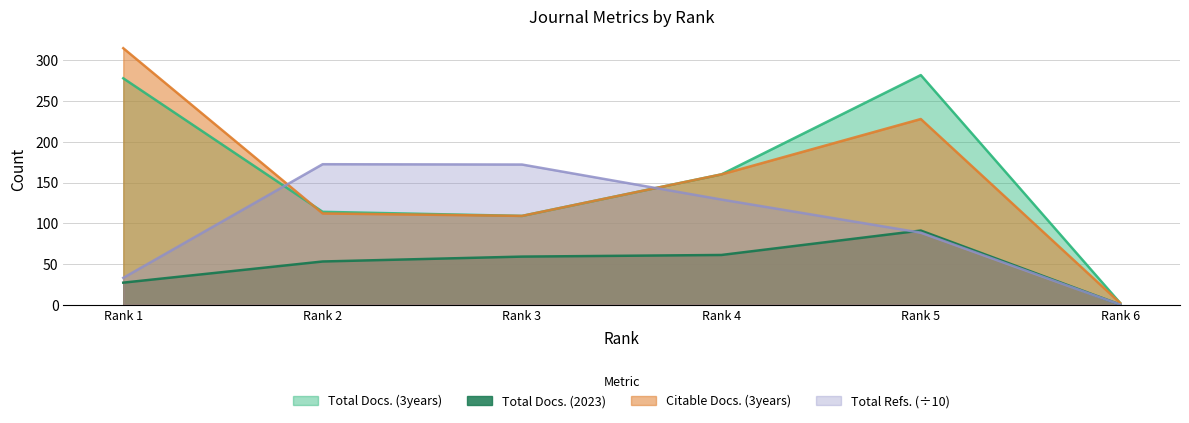

Which label corresponds to the smallest value in the chart?

Rank 6